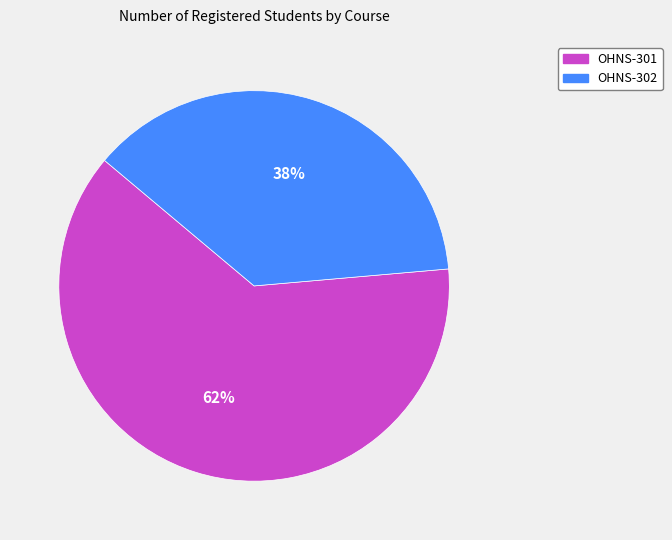

Is the sum of OHNS-301 and OHNS-302 greater than half?

Yes